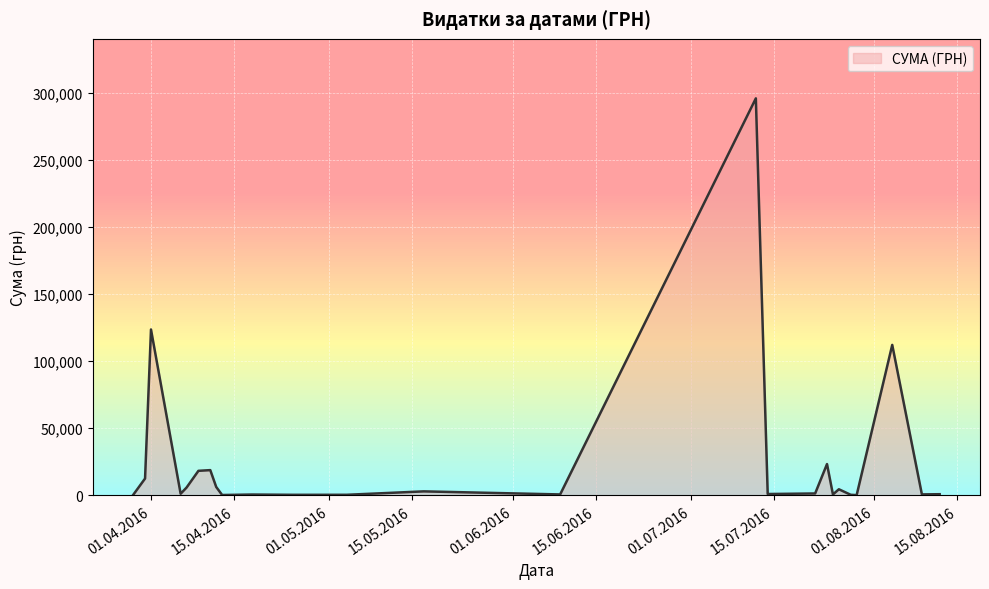

What is the difference between the second highest and minimum values?

123394.0